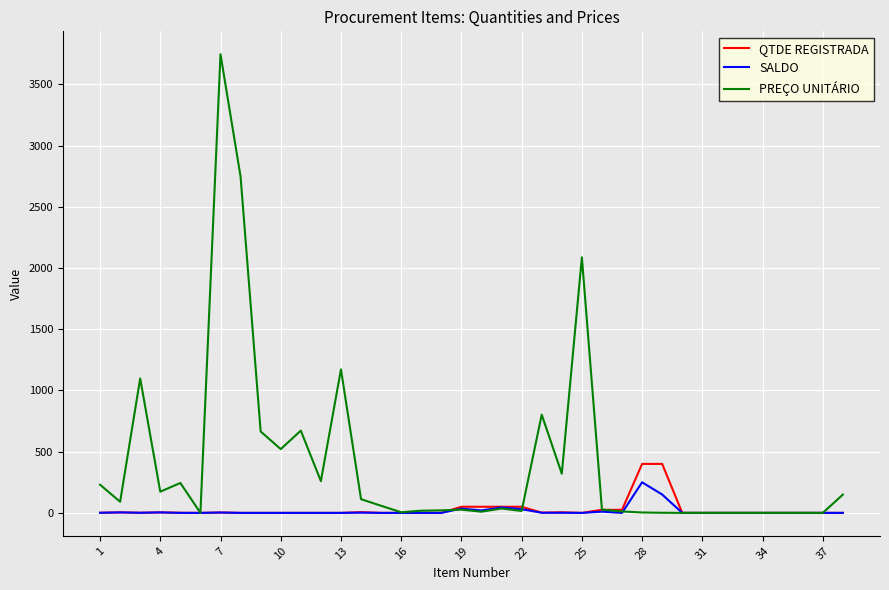

Which series has the largest range (max minus min)?

PREÇO UNITÁRIO